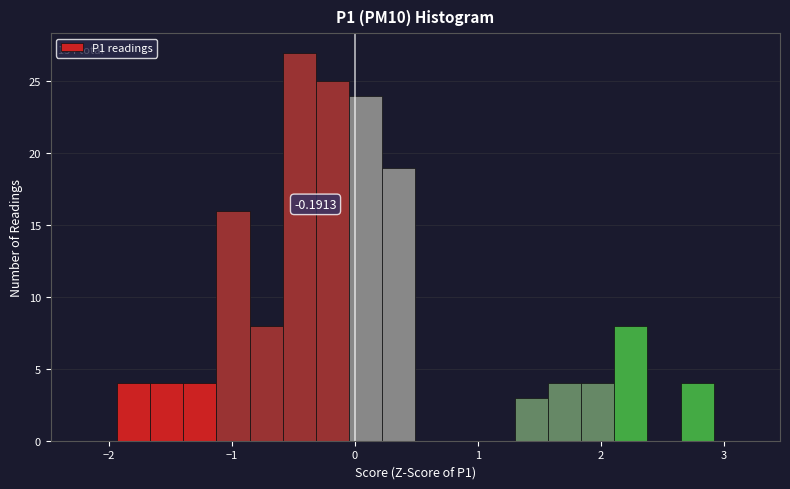

Around what value on the x-axis is the tallest bar? Give the approximate position of its centre, as read against the axis.

-0.4